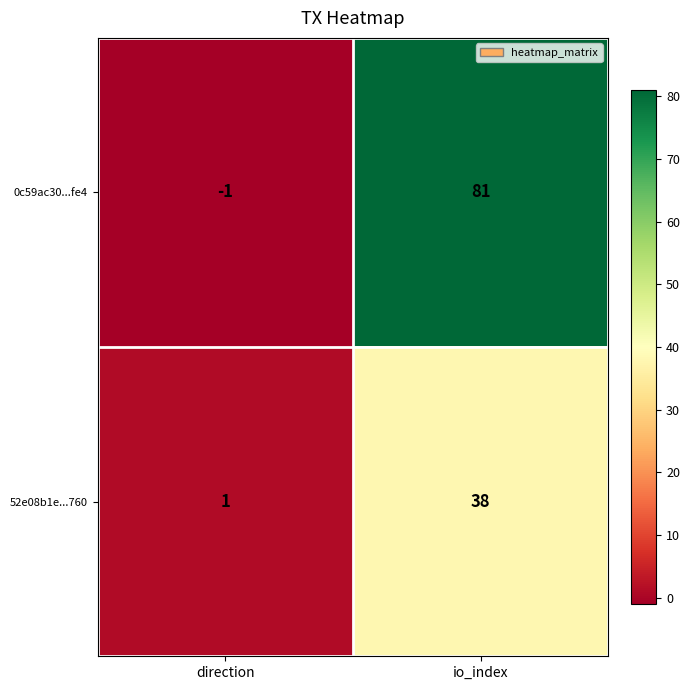

Which series changed the most between direction and io_index?

0c59ac30...fe4